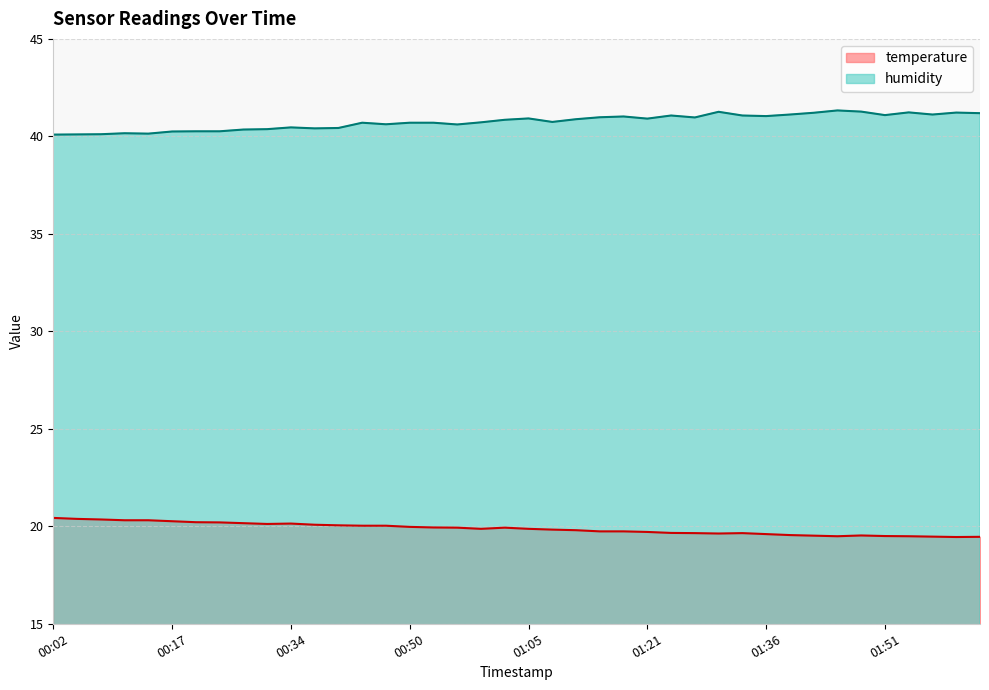

At which category does humidity reach its first local valley?

00:14